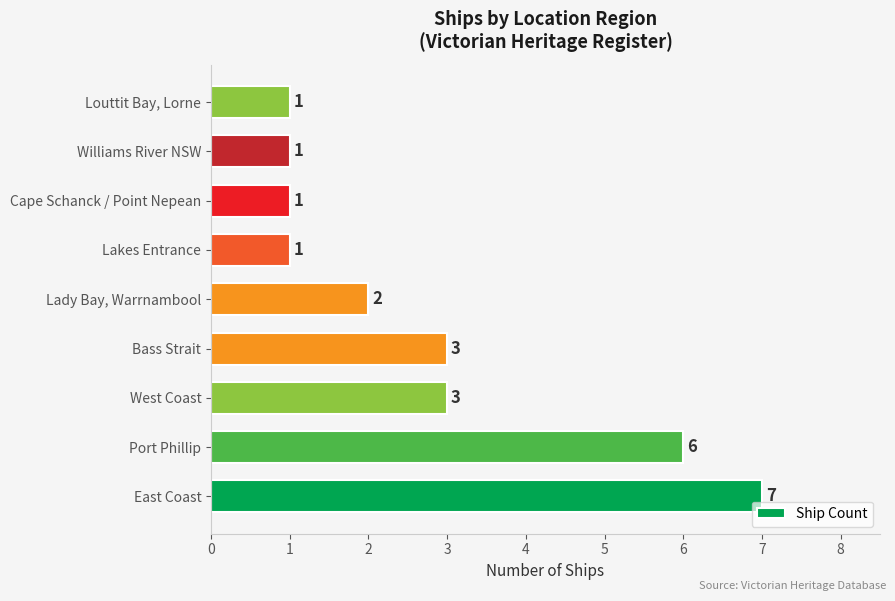

How many values are below 2?

4